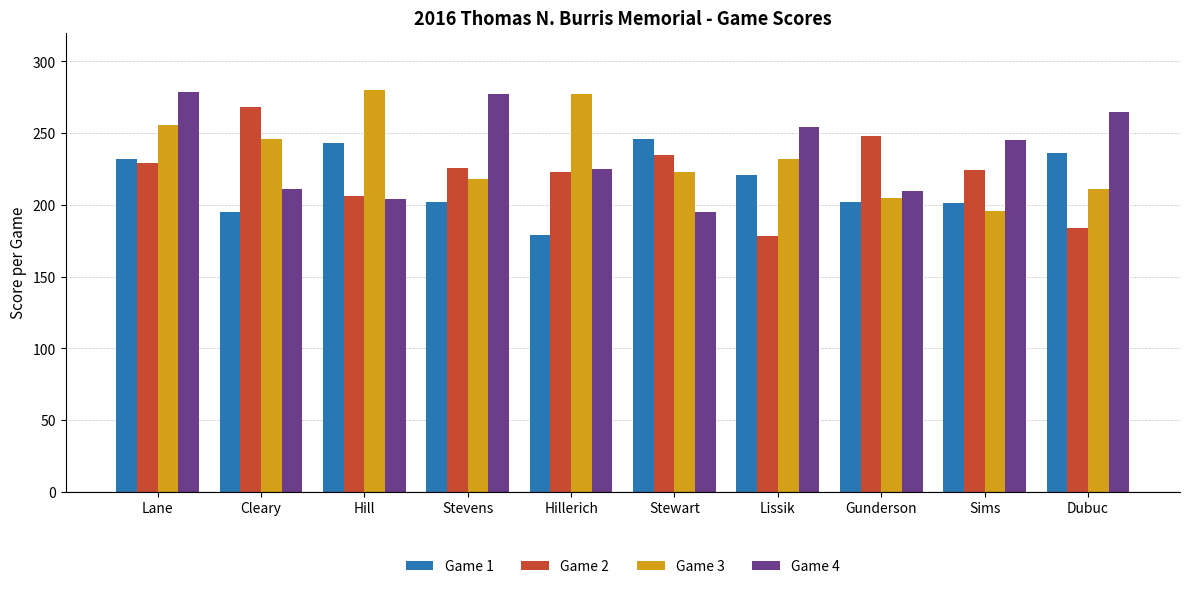

What is the approximate value of Game 3 at Hillerich?

277